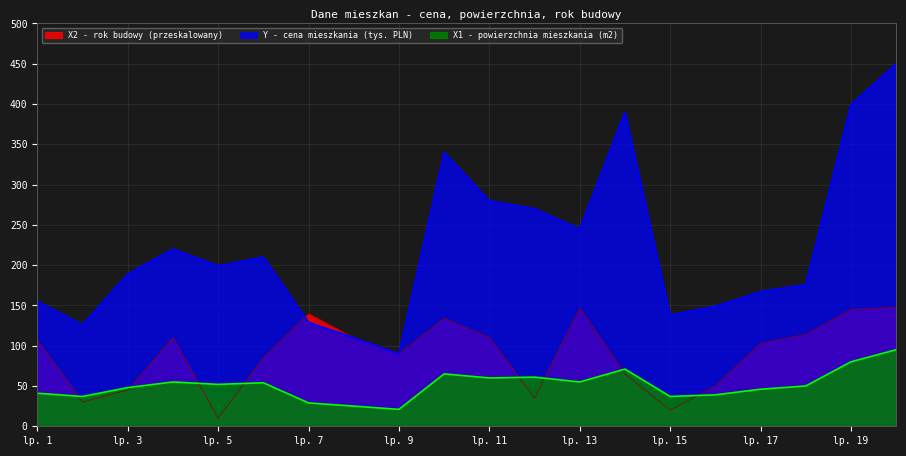

At how many categories does at least one series exceed 264?

6